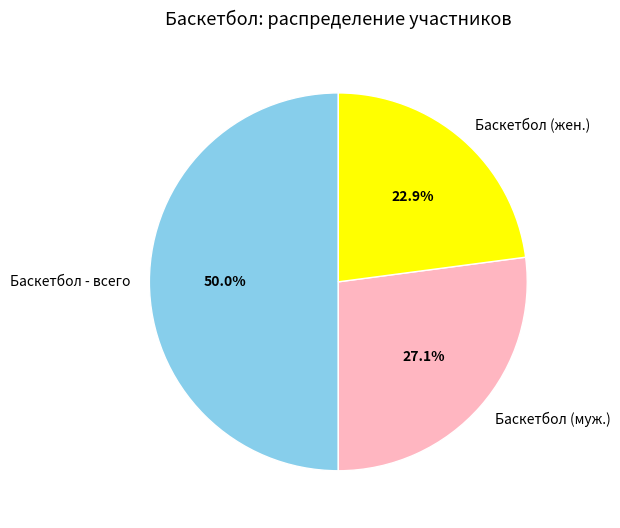

Which slice is the largest?

Баскетбол - всего